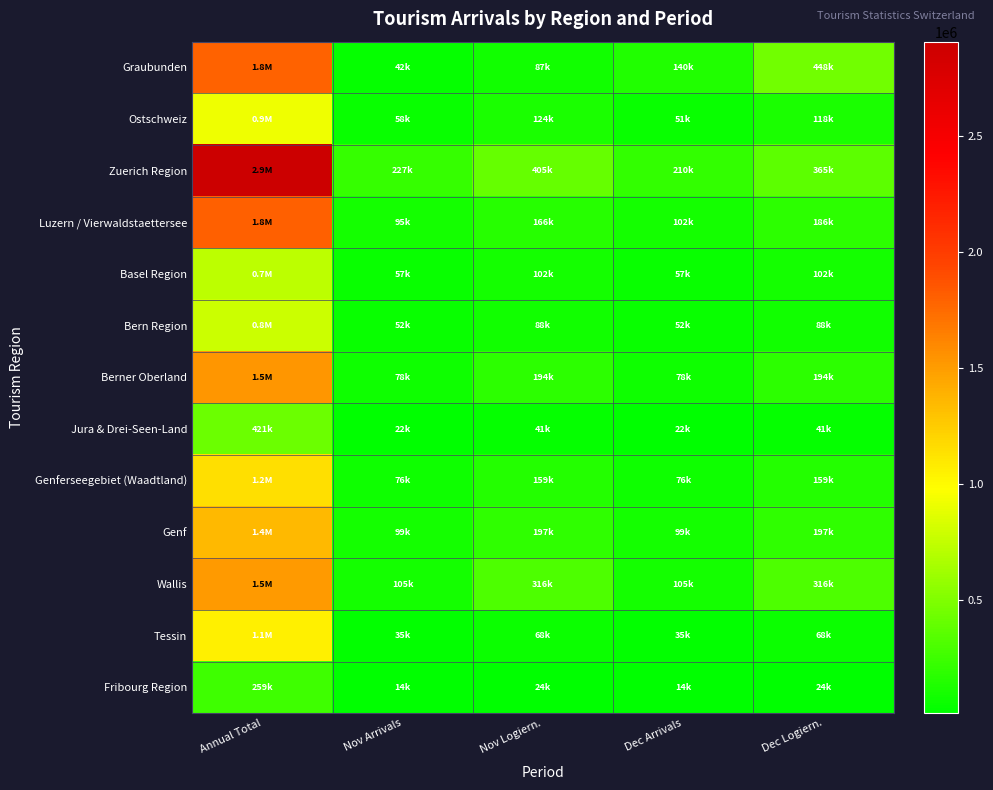

Rank the series at Annual Total from highest to lowest value.

Zuerich Region, Luzern / Vierwaldstaettersee, Graubunden, Berner Oberland, Wallis, Genf, Genferseegebiet (Waadtland), Tessin, Ostschweiz, Bern Region, Basel Region, Jura & Drei-Seen-Land, Fribourg Region